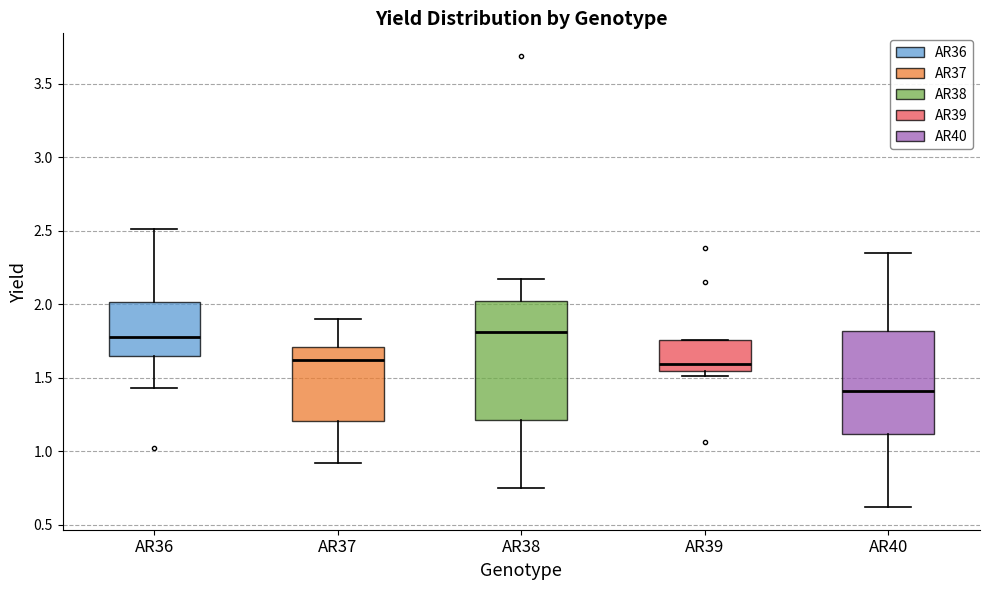

Which box is the tallest, from its lower edge to its upper edge?

AR38